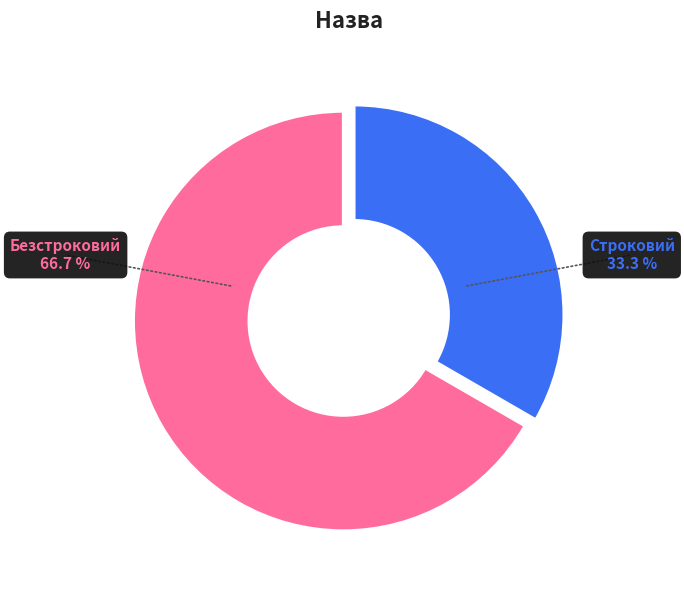

Which category accounts for the majority?

Безстроковий